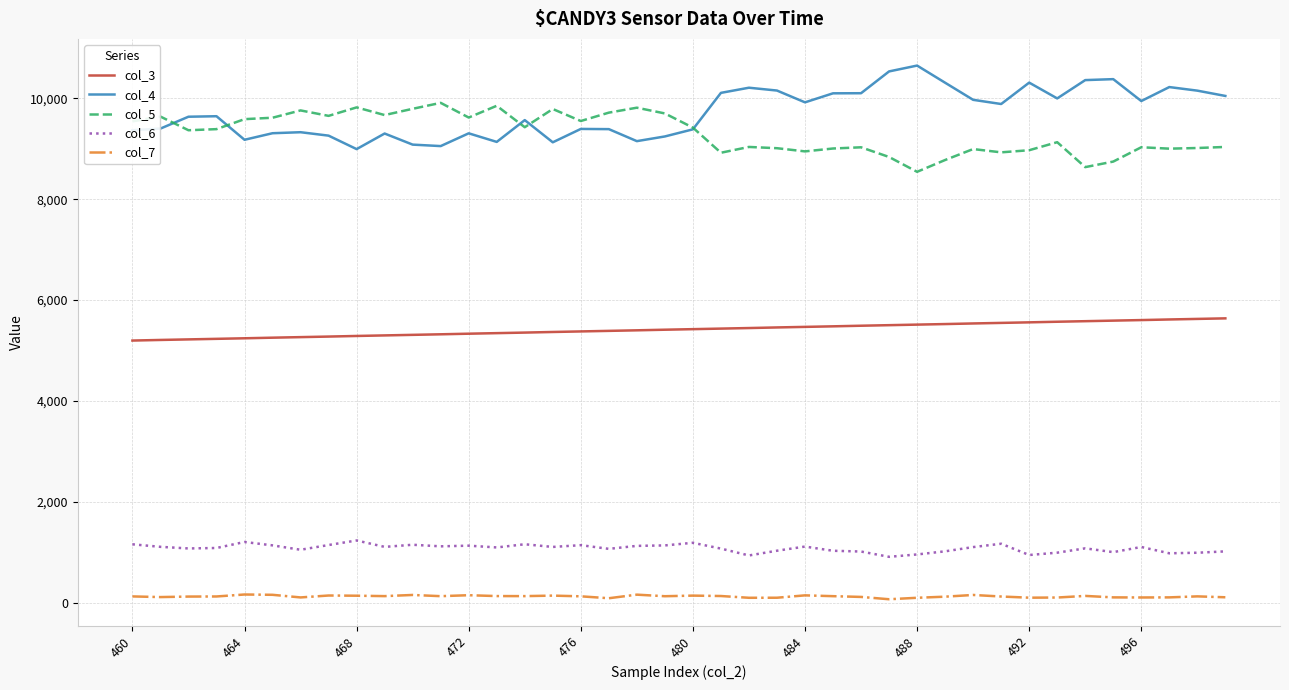

What is the greatest value displayed?

10648